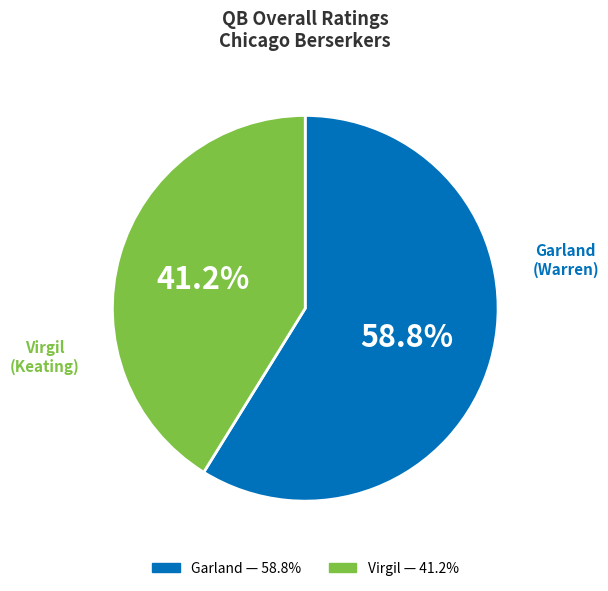

How many segments does this pie chart have?

2